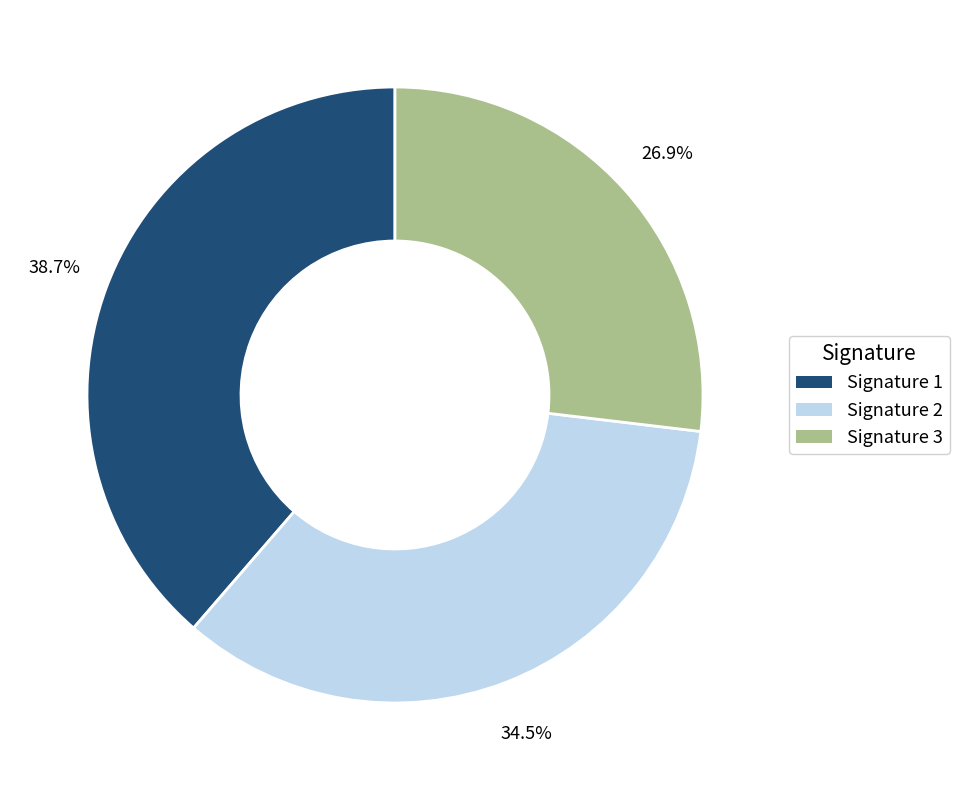

Which has a higher value, Signature 1 or Signature 2?

Signature 1